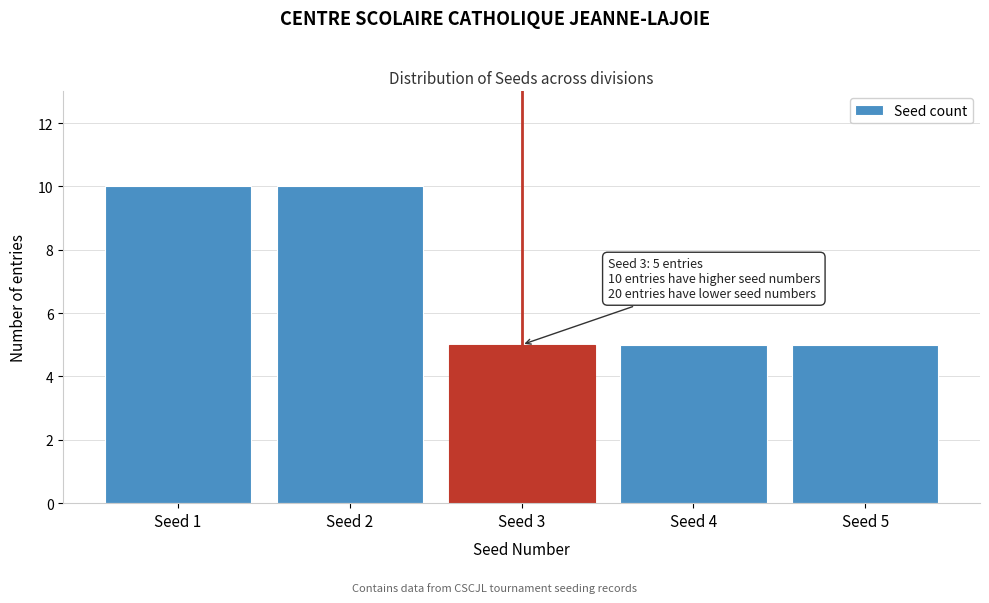

Reading left to right, extract all data points from this chart.

10	10	5	5	5